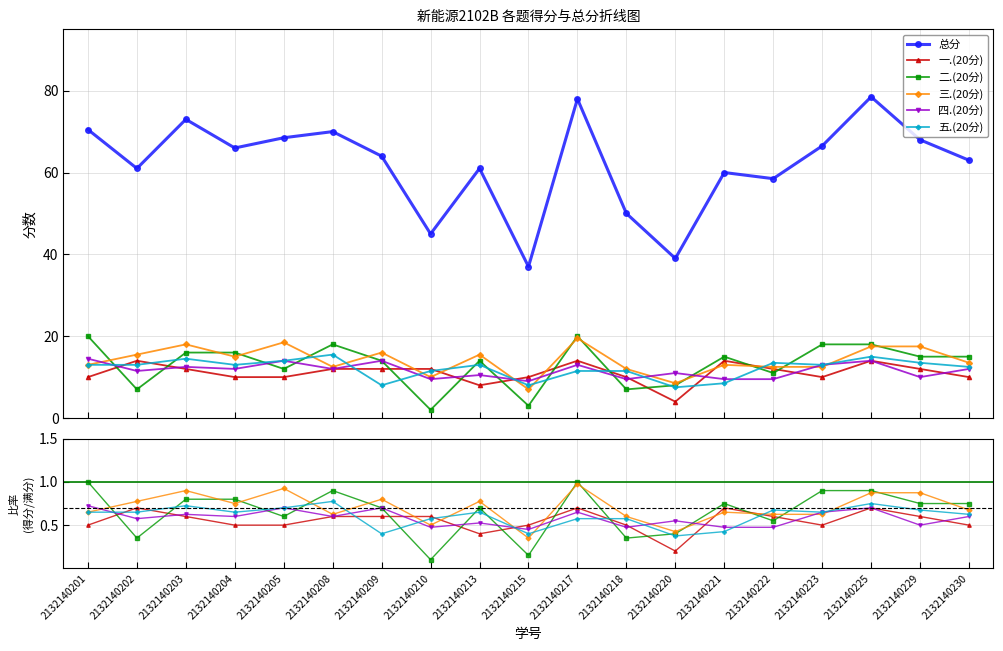

List the labels in order of 总分 value, smallest first.

2132140215, 2132140220, 2132140210, 2132140218, 2132140222, 2132140221, 2132140202, 2132140213, 2132140230, 2132140209, 2132140204, 2132140223, 2132140229, 2132140205, 2132140208, 2132140201, 2132140203, 2132140217, 2132140225